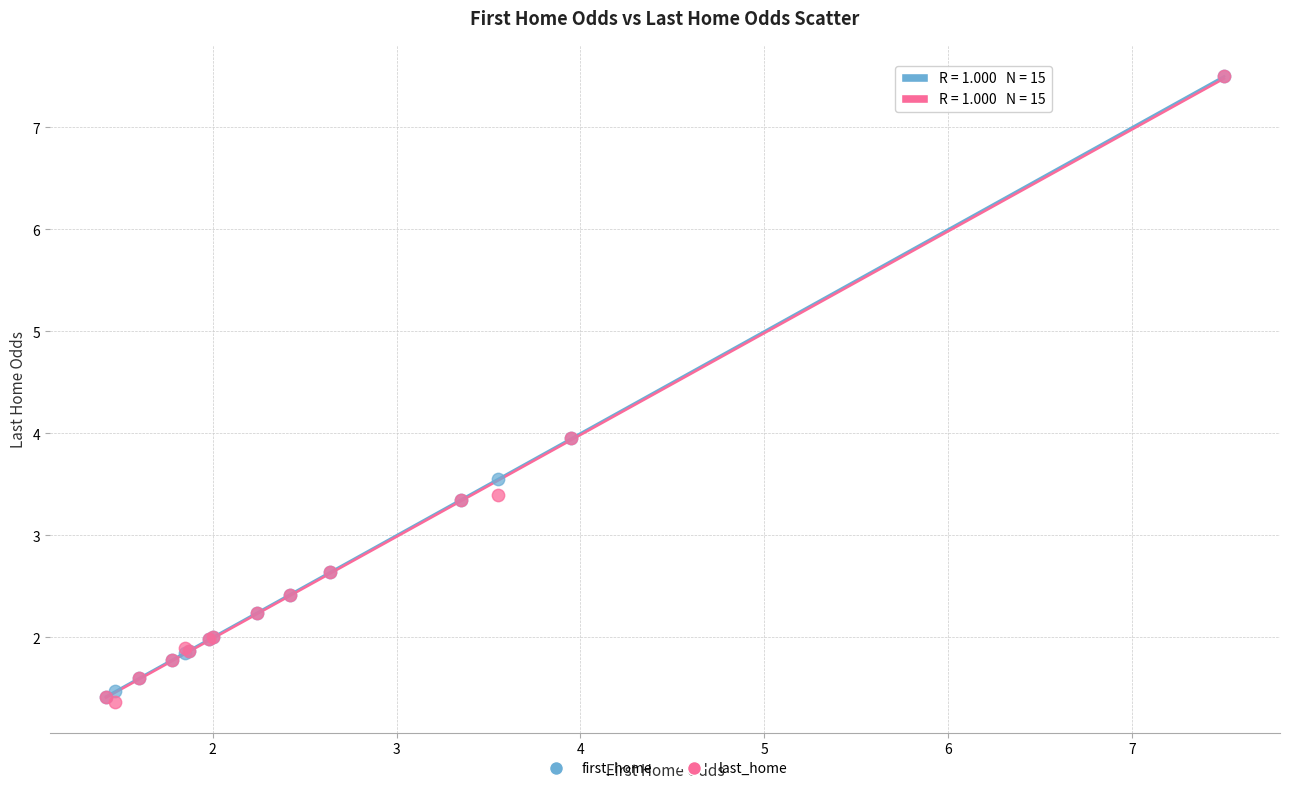

What are all the series names shown in the legend?

first_home, last_home